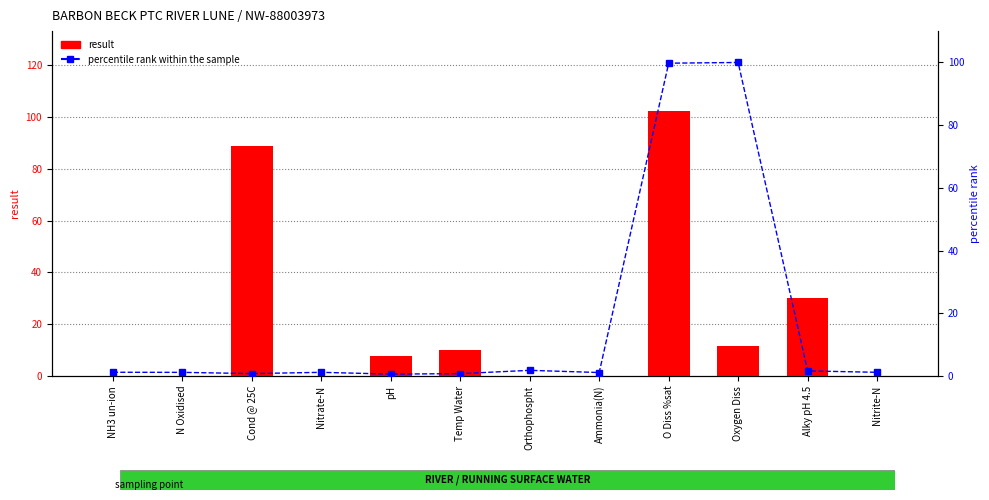

Reading left to right, what are all the values shown in this chart?

result: 0.0	0.2	89.0	0.2	7.9	10.2	0.0	0.0	102.5	11.5	30.0	0.0
percentile rank within the sample: 1.2	1.2	0.8	1.2	0.6	0.8	1.8	1.1	99.8	100.0	1.6	1.2